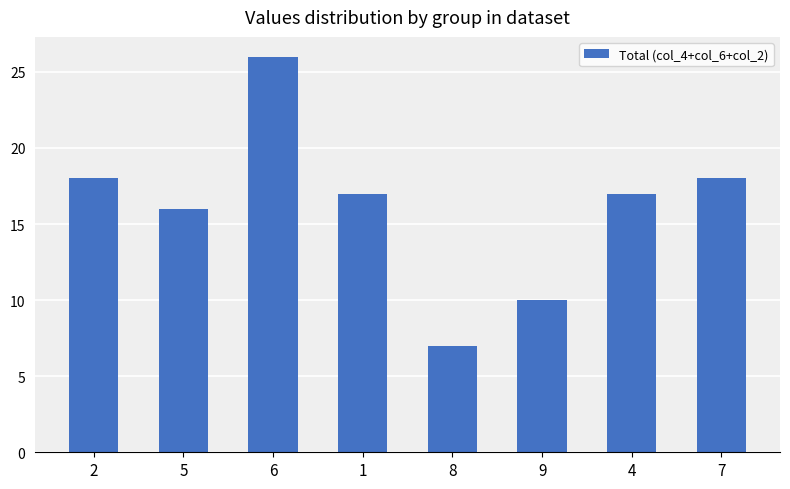

What is the difference between the values at 6 and 5?

10